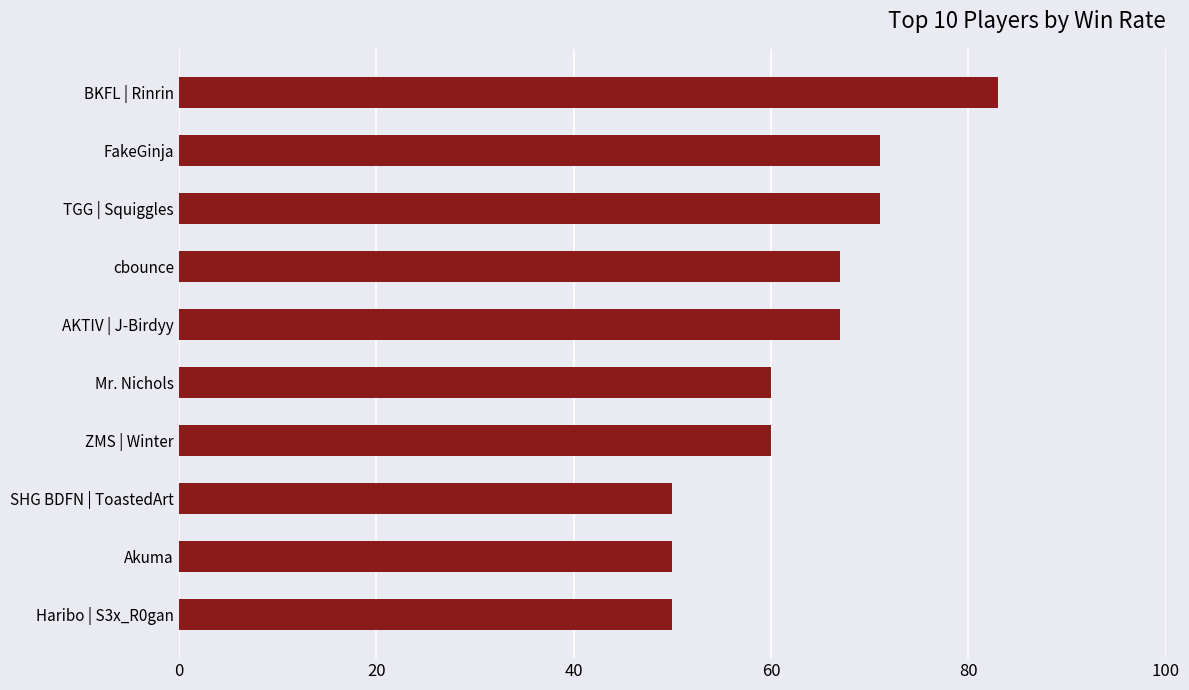

Is it true that the value at BKFL | Rinrin is 144?

False